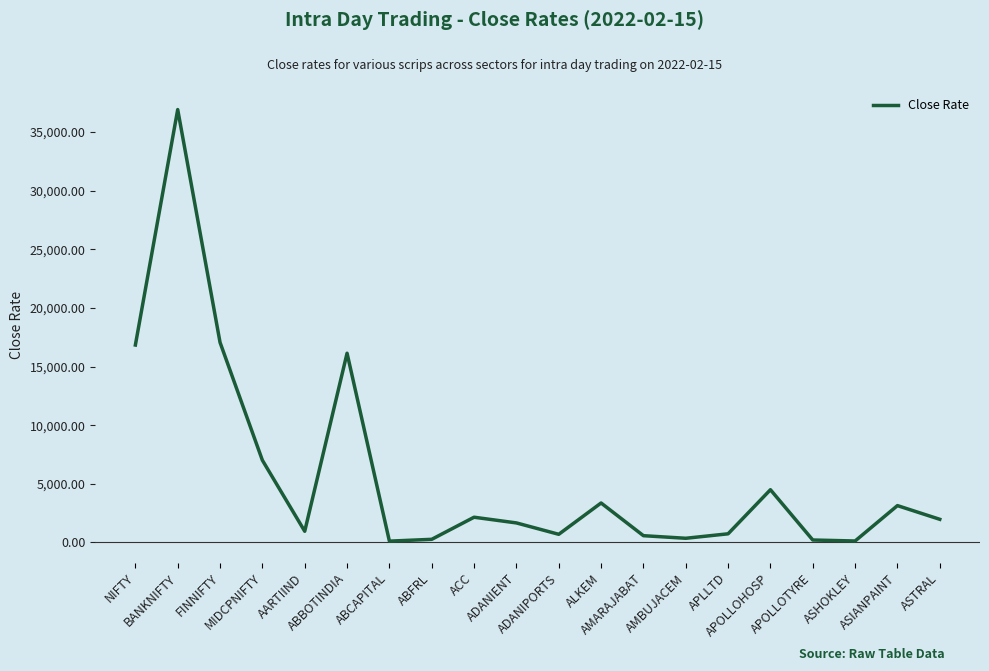

How many lines are shown in the chart?

1